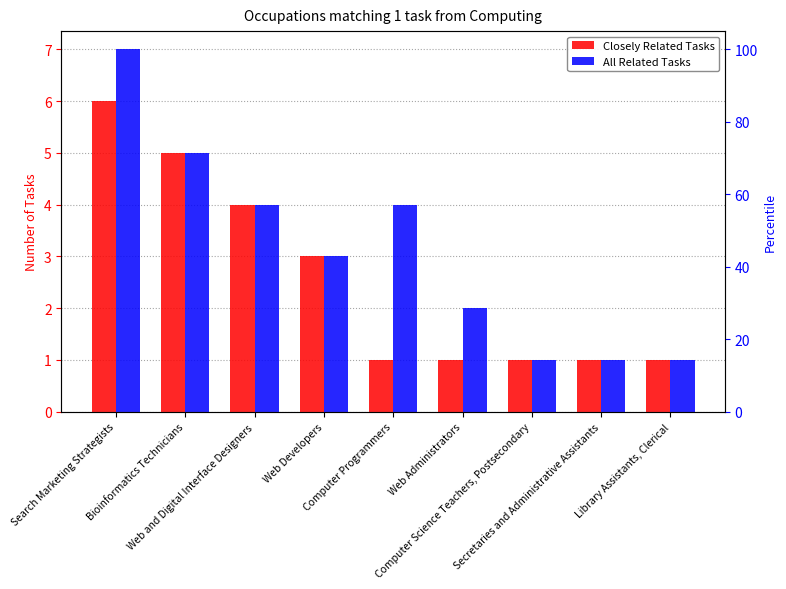

What is the minimum value shown in the chart?

1